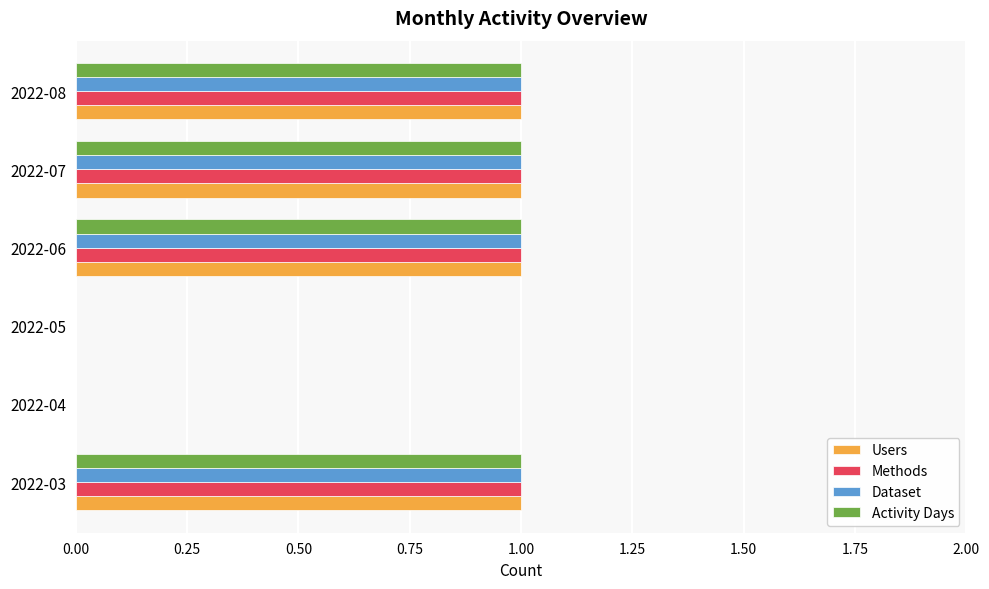

What are all the series names shown in the legend?

Users, Methods, Dataset, Activity Days